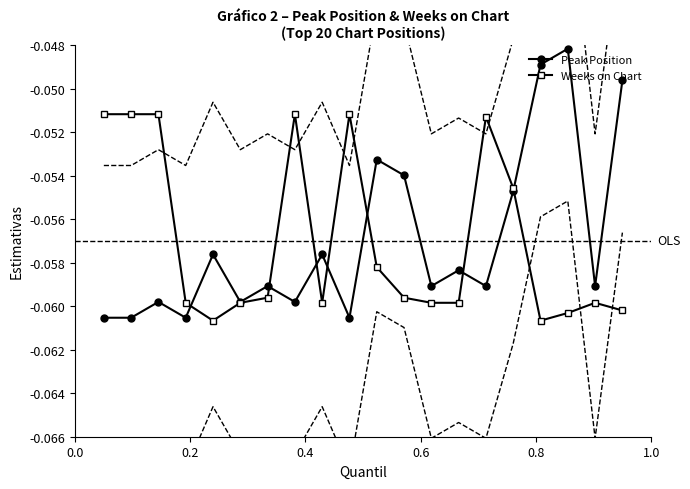

Which series ends up on top after the final intersection of Peak Position and Weeks on Chart?

Peak Position